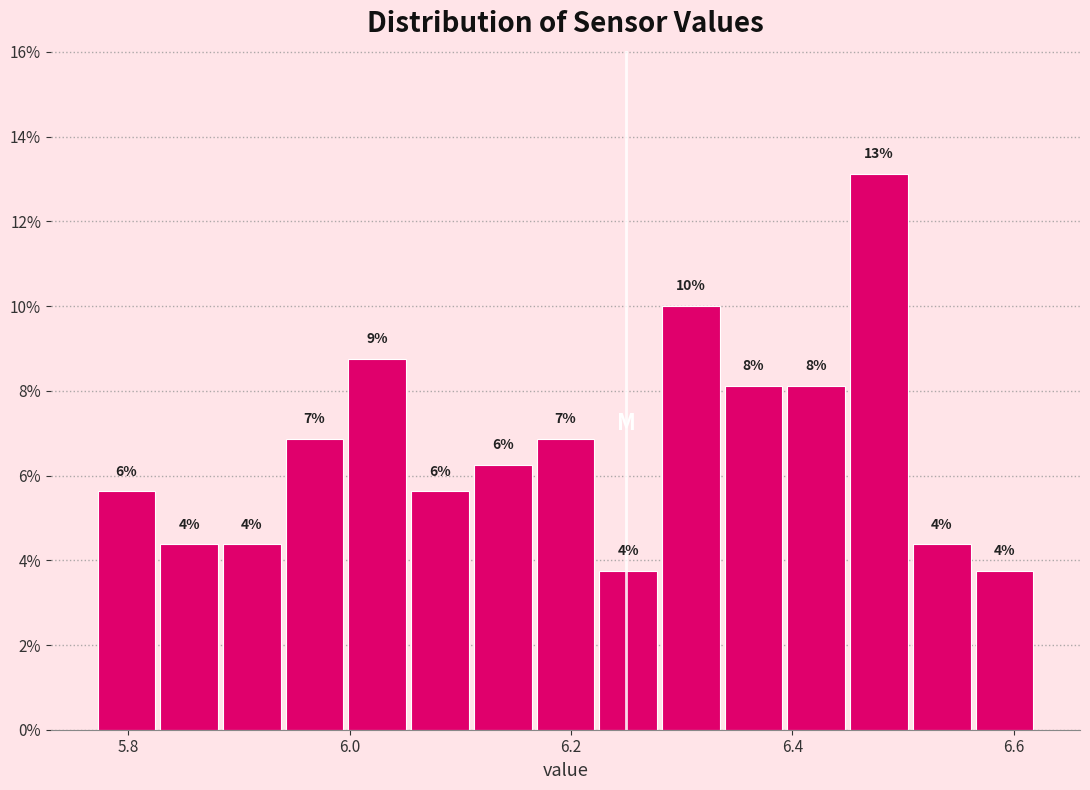

Around what value on the x-axis is the tallest bar? Give the approximate position of its centre, as read against the axis.

6.48